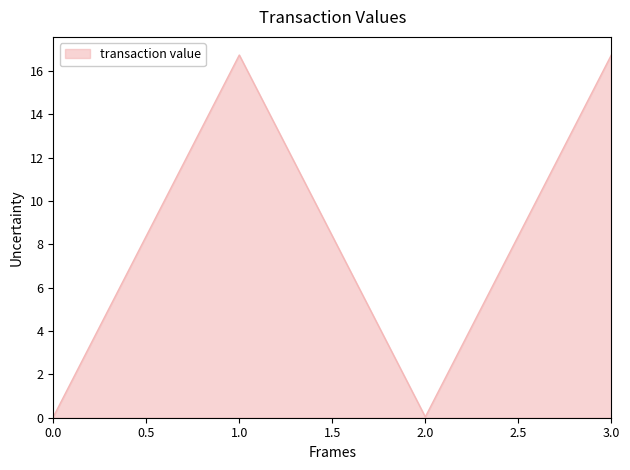

Is it true that the value at 2.0 is 0.0?

True